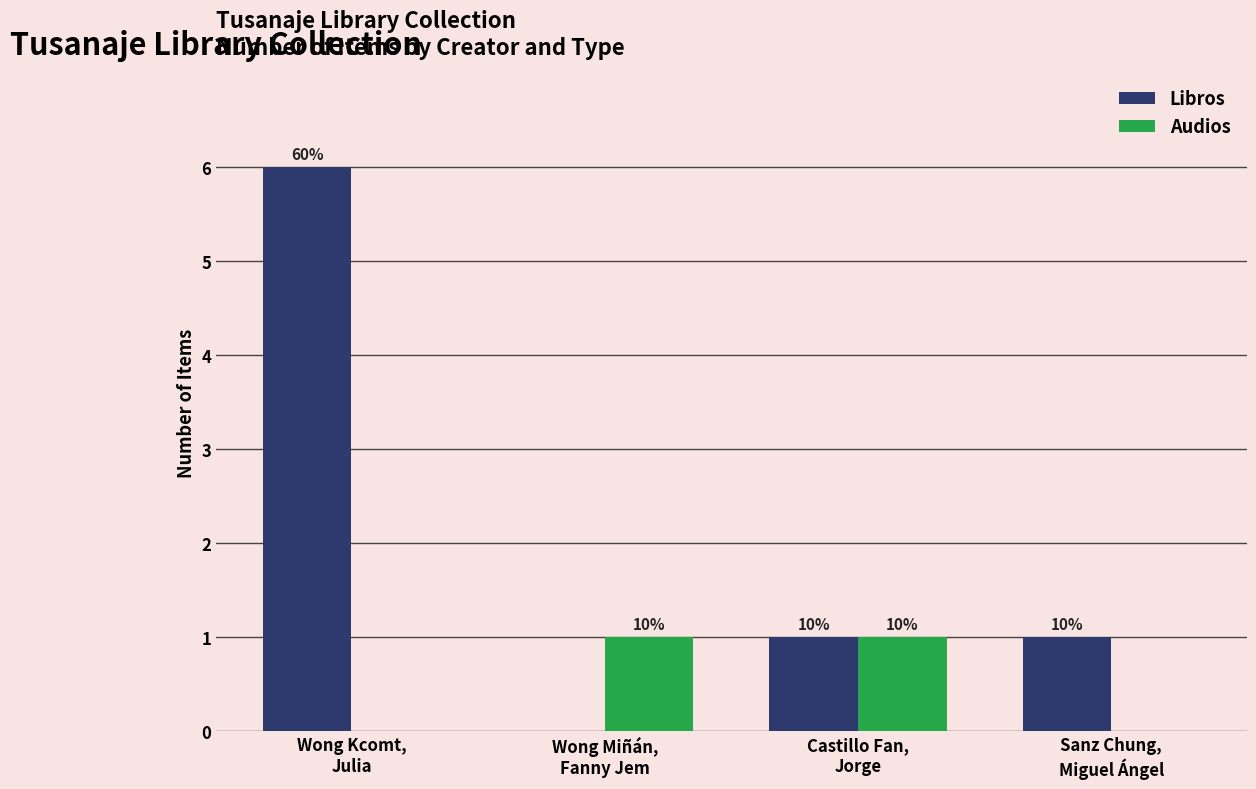

What is the difference between the maximum and minimum values in the Audios series?

1